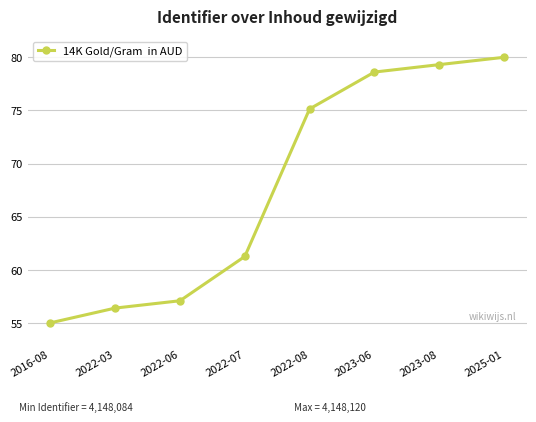

Approximately how many times larger is the value at 2022-08 compared to 2022-07?

1.2